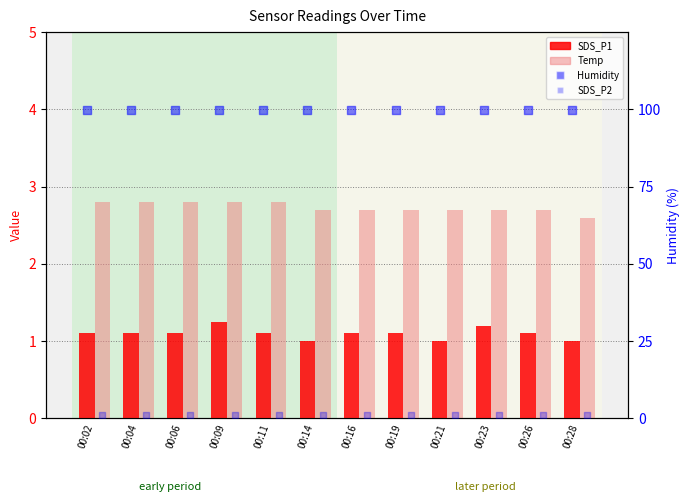

Which series has the largest total across all categories?

Humidity